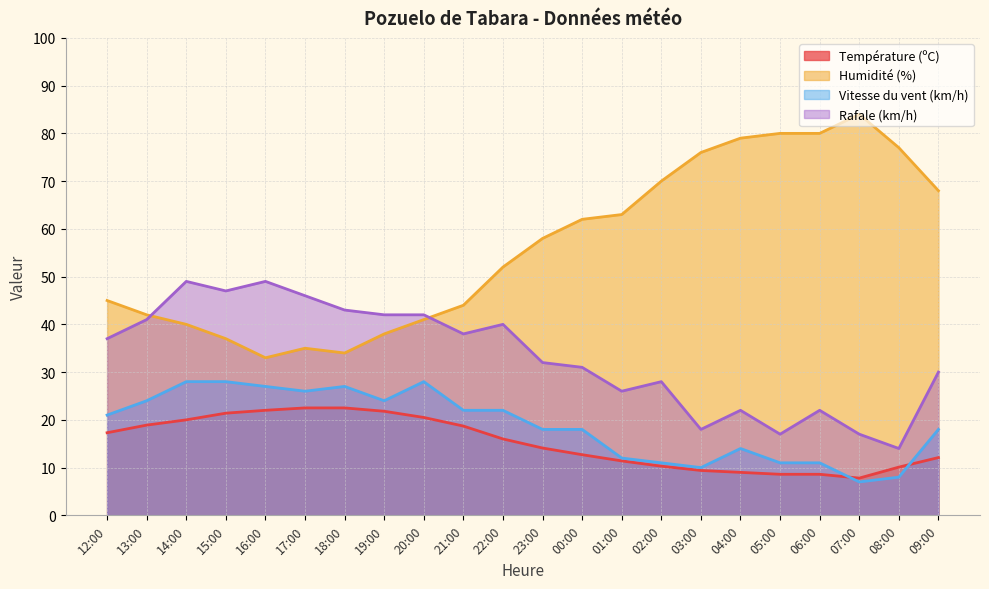

Does the chart display data point markers on the line(s)?

No